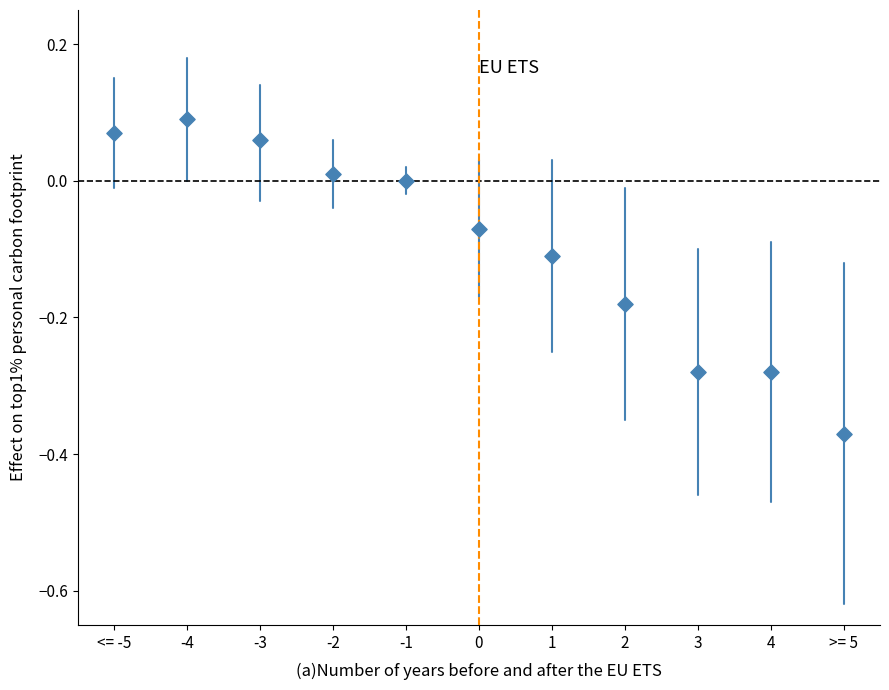

What is the range of X values (max minus min)?

10.0